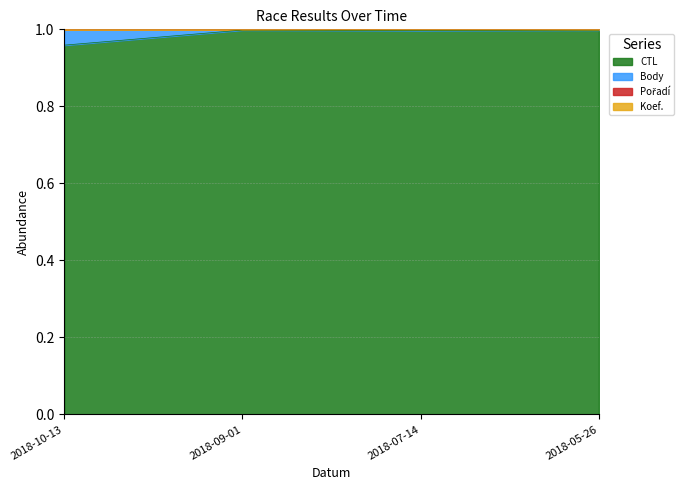

At which category is the sum across all series the highest?

2018-09-01